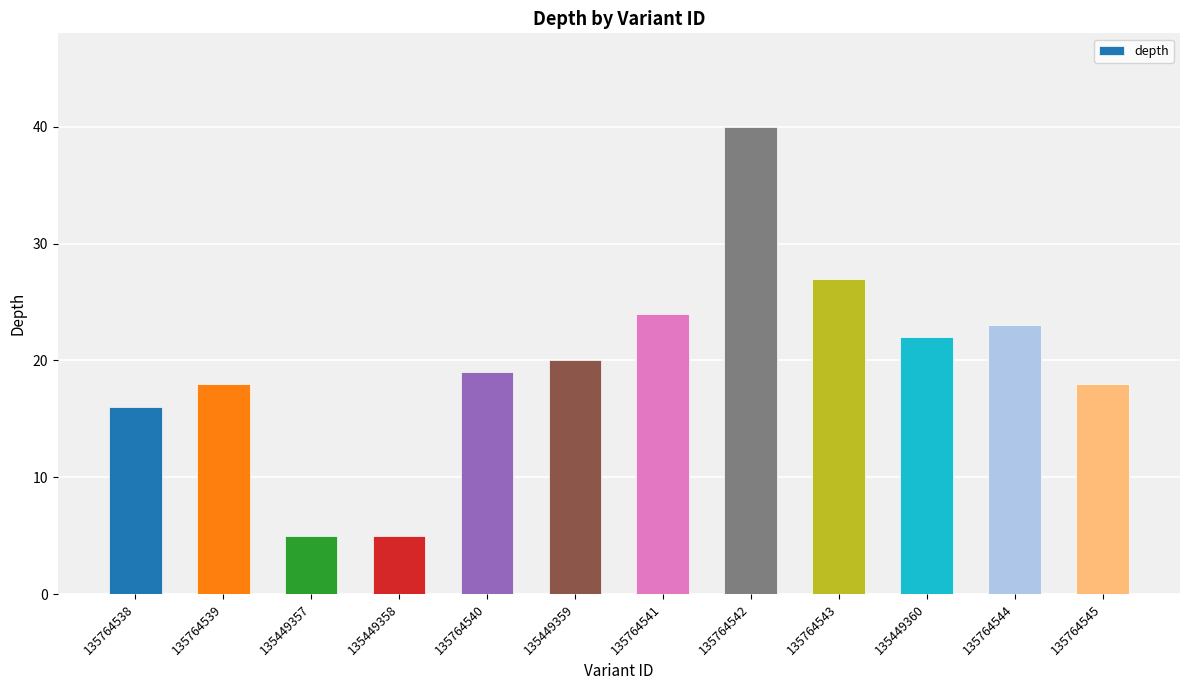

At which category does the chart reach its peak across all series?

135764542